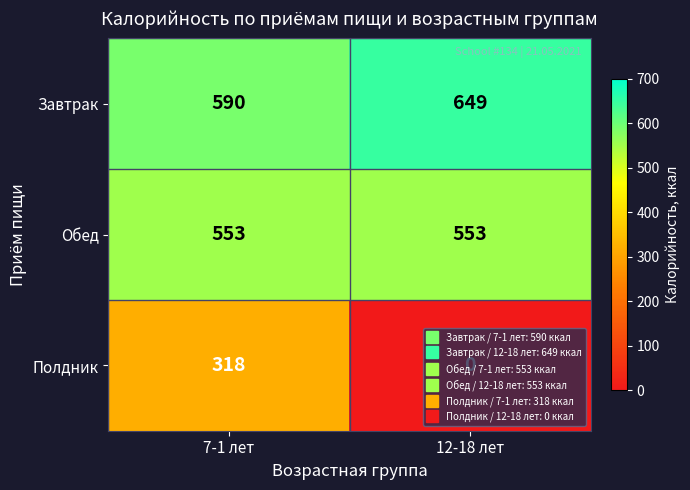

What is the total value across all series at 12-18 лет?

1202